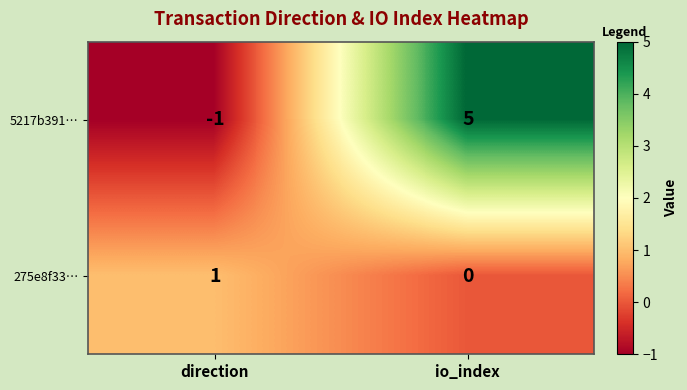

Which category has the highest value in the 5217b391… series?

io_index